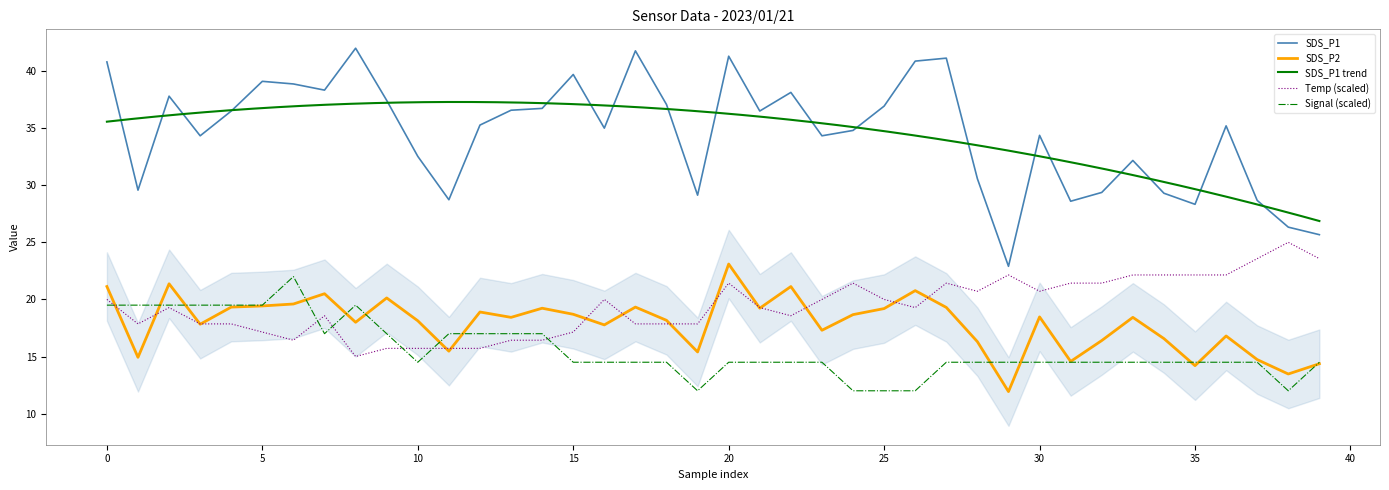

True or false: SDS_P1 and SDS_P2 intersect in this chart.

False